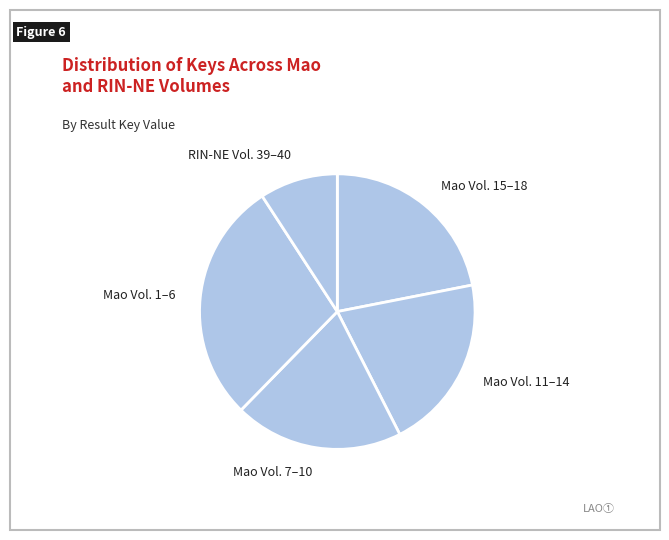

What is the largest slice in the pie chart?

Mao Vol. 1–6